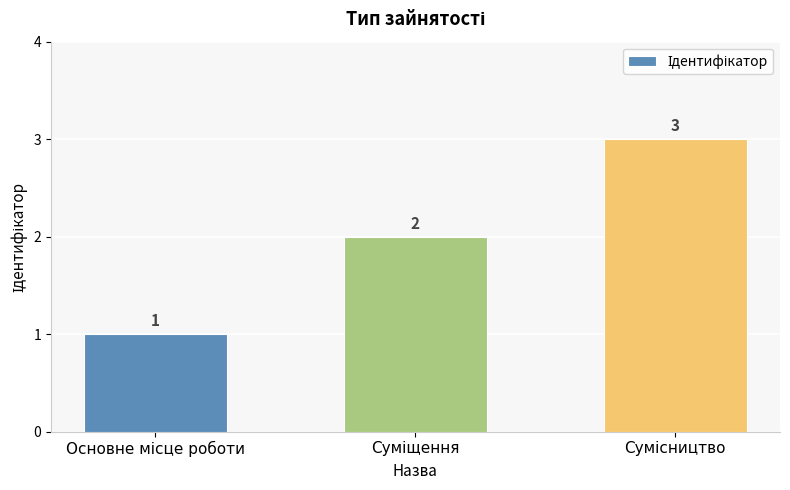

What is the greatest value displayed?

3